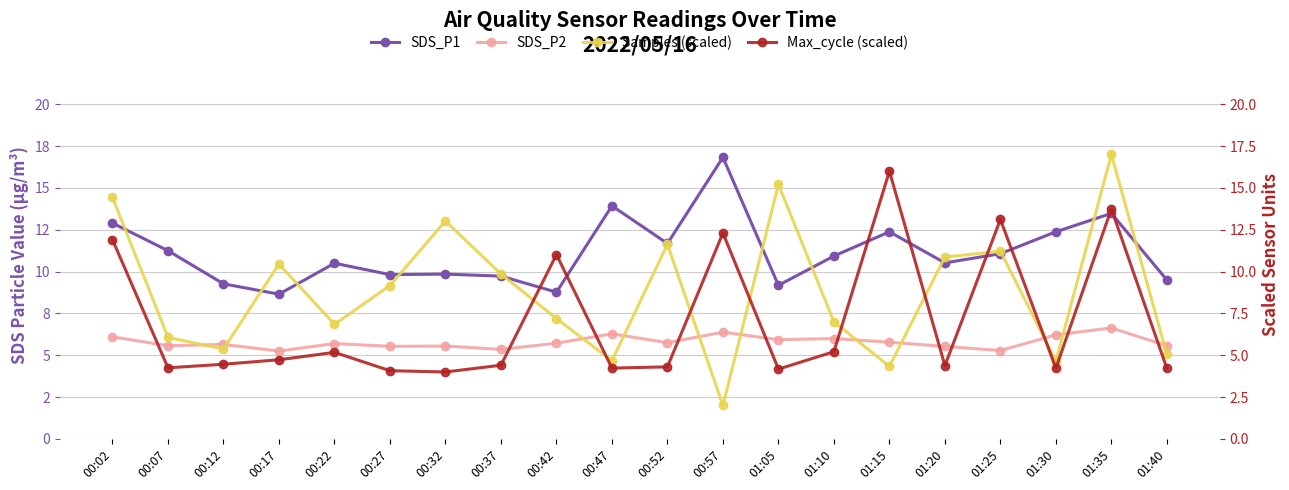

Where is the first local maximum for SDS_P2?

00:12